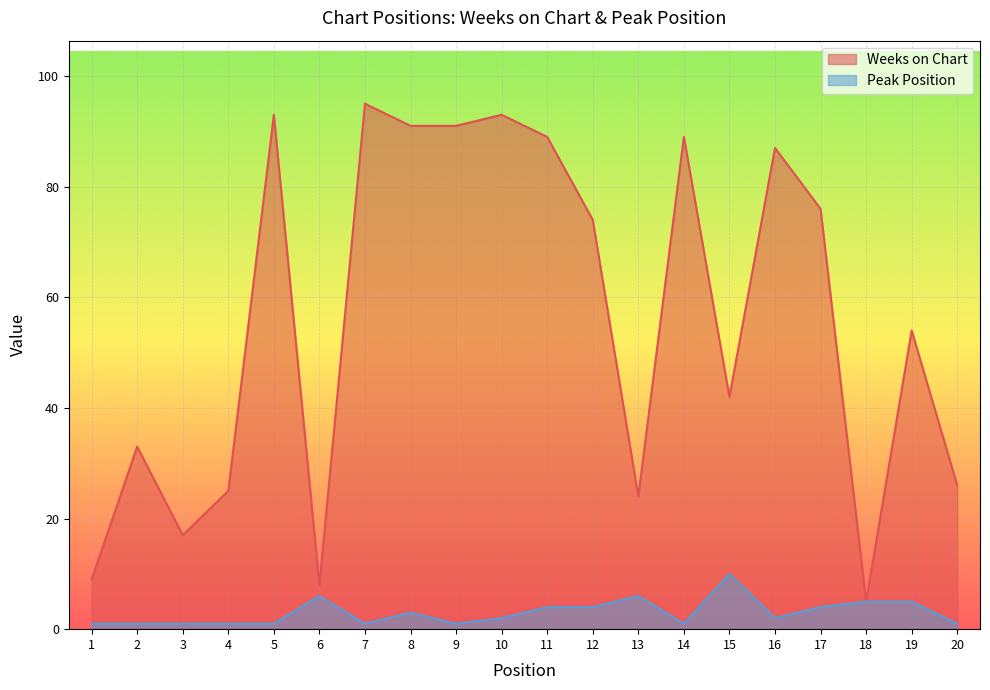

At which category does the chart reach its minimum across all series?

1